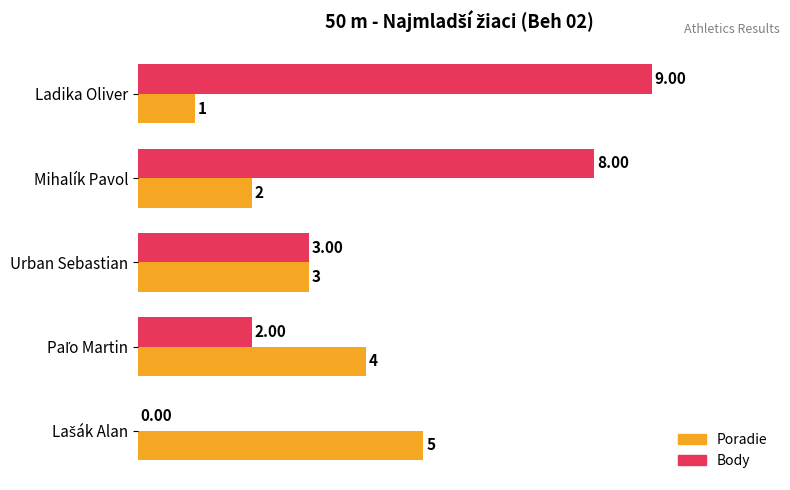

What is the sum of all Body values?

22